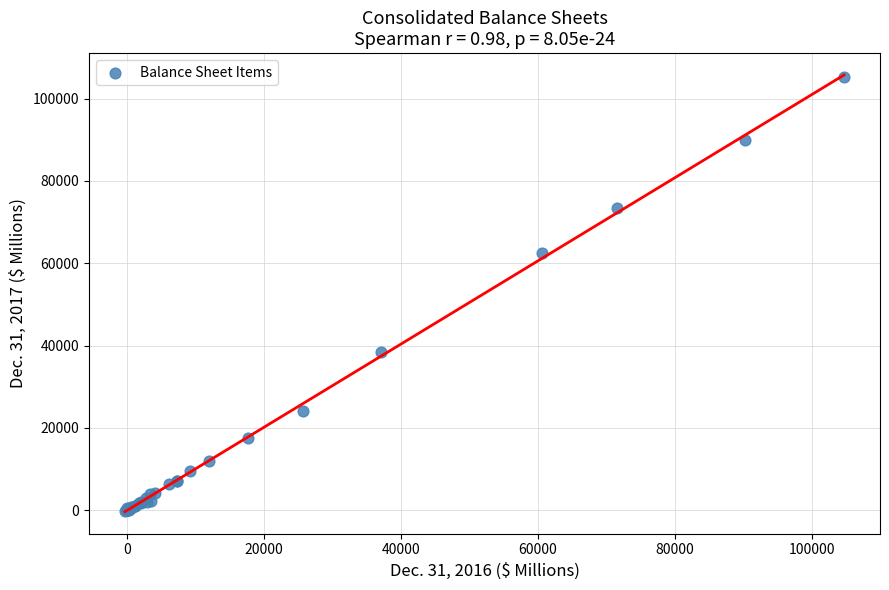

What Y value in the scatter plot is closest to 52587?

62525